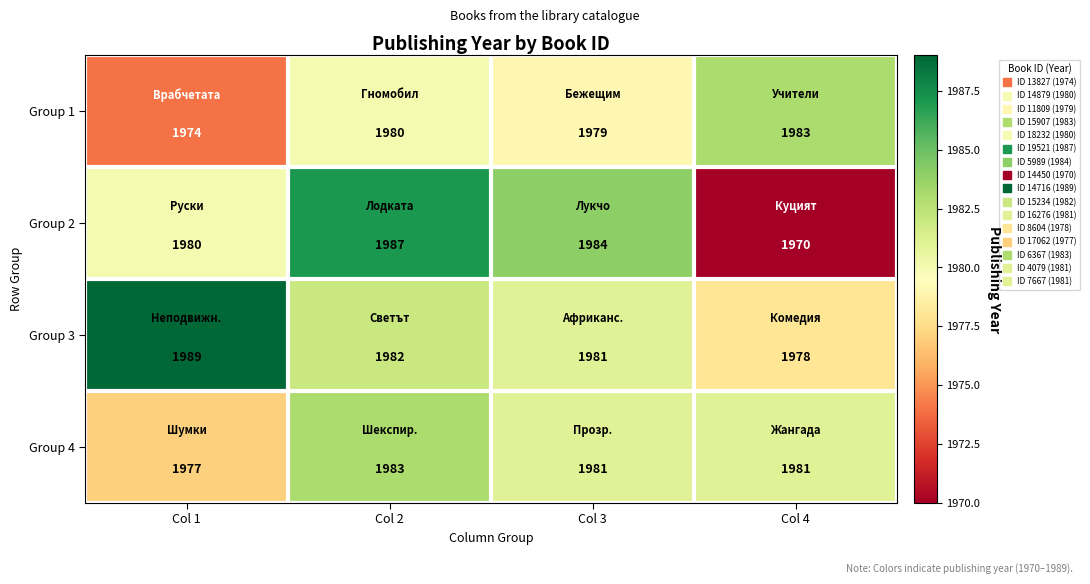

The value of Group 4 at Col 2 is 1983. True or false?

True